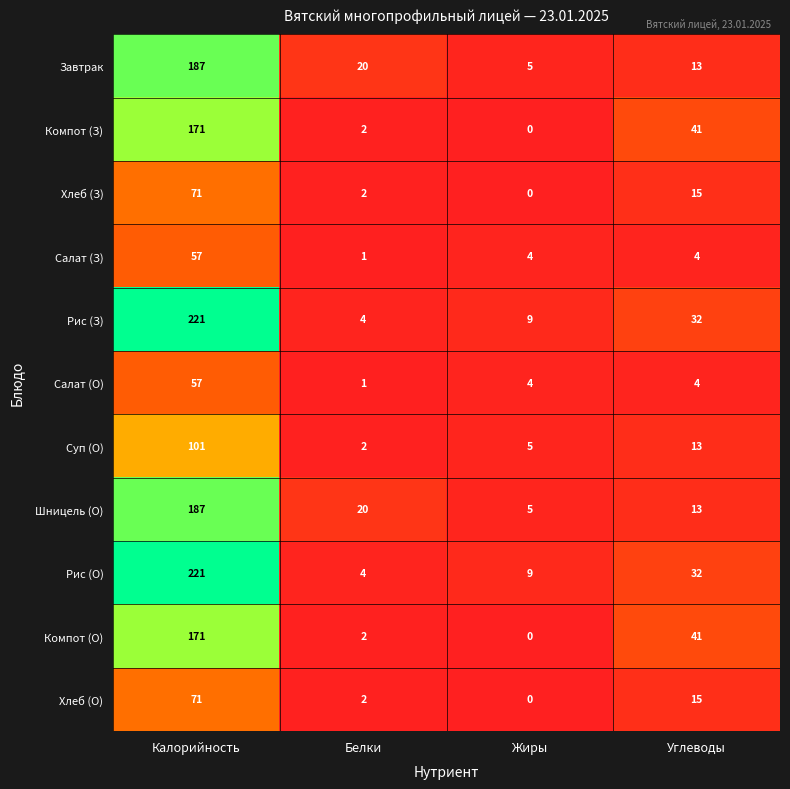

Where is Компот (О) nearest to the value 85?

Углеводы